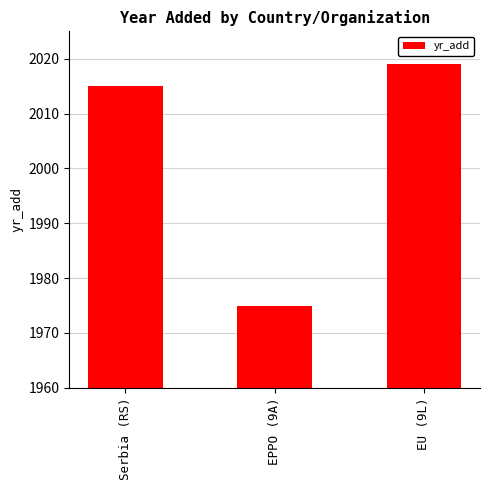

Reading right to left, transcribe all the data shown in this chart.

EU (9L)=2019	EPPO (9A)=1975	Serbia (RS)=2015